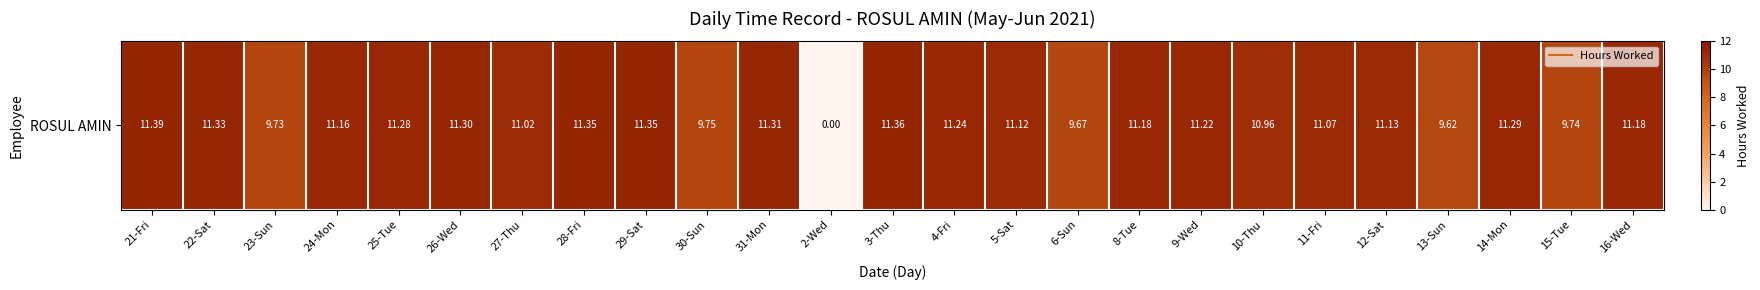

How many positive values are there?

24